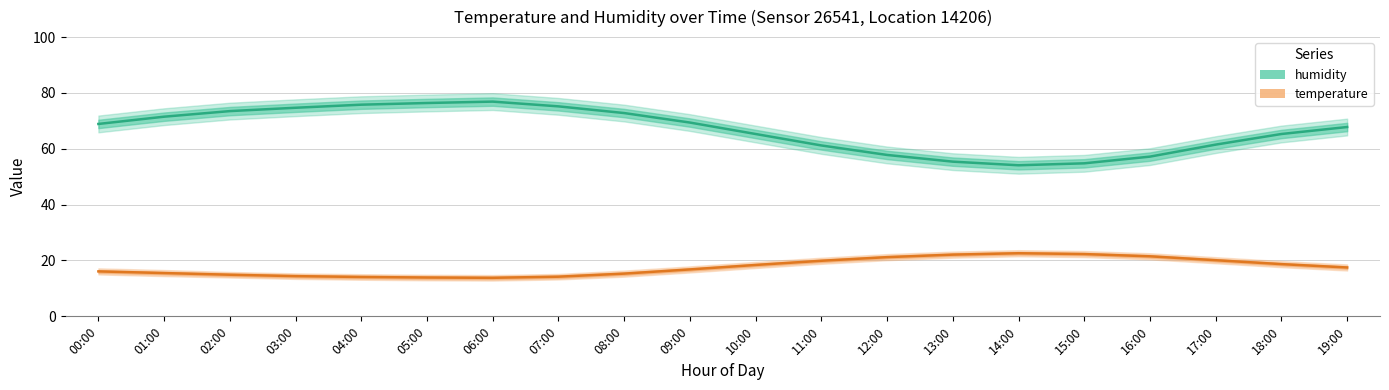

At which category is the sum across all series the highest?

06:00